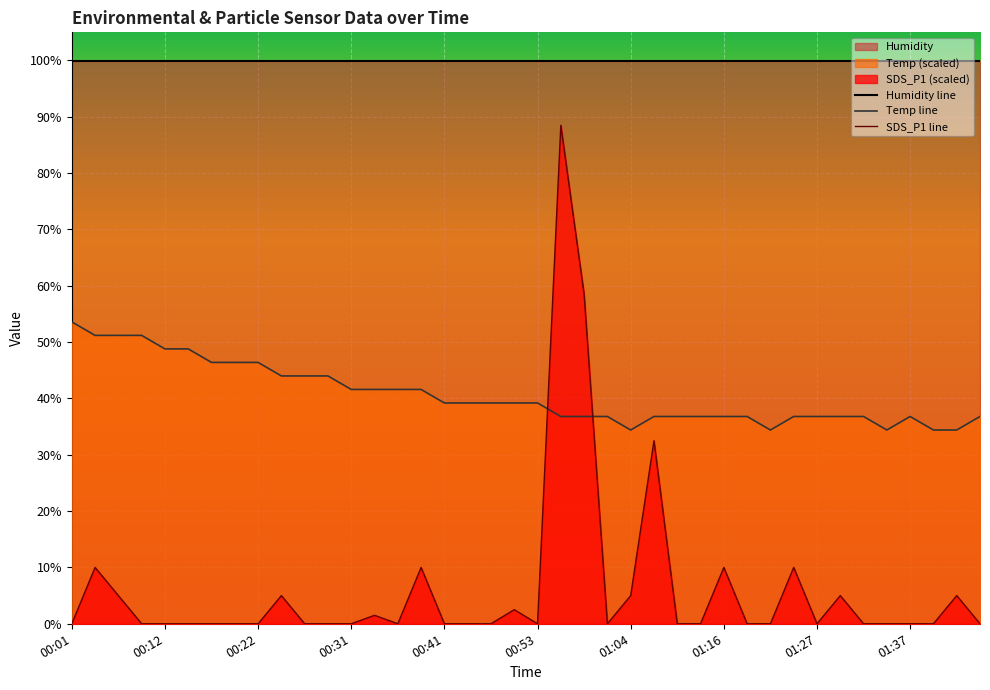

Reading left to right, what are all the values shown in this chart?

Temp: 00:01=53.6	00:04=51.2	00:07=51.2	00:09=51.2	00:12=48.8	00:14=48.8	00:17=46.4	00:19=46.4	00:22=46.4	00:24=44.0	00:27=44.0	00:29=44.0	00:31=41.6	00:34=41.6	00:36=41.6	00:39=41.6	00:41=39.2	00:44=39.2	00:47=39.2	00:50=39.2	00:53=39.2	00:56=36.8	00:59=36.8	01:02=36.8	01:04=34.4	01:07=36.8	01:10=36.8	01:13=36.8	01:16=36.8	01:18=36.8	01:21=34.4	01:24=36.8	01:27=36.8	01:29=36.8	01:32=36.8	01:35=34.4	01:37=36.8	01:40=34.4	01:42=34.4	01:45=36.8
SDS_P1: 00:01=0.0	00:04=10.0	00:07=5.0	00:09=0.0	00:12=0.0	00:14=0.0	00:17=0.0	00:19=0.0	00:22=0.0	00:24=5.0	00:27=0.0	00:29=0.0	00:31=0.0	00:34=1.5	00:36=0.0	00:39=10.0	00:41=0.0	00:44=0.0	00:47=0.0	00:50=2.5	00:53=0.0	00:56=88.5	00:59=58.5	01:02=0.0	01:04=5.0	01:07=32.5	01:10=0.0	01:13=0.0	01:16=10.0	01:18=0.0	01:21=0.0	01:24=10.0	01:27=0.0	01:29=5.0	01:32=0.0	01:35=0.0	01:37=0.0	01:40=0.0	01:42=5.0	01:45=0.0